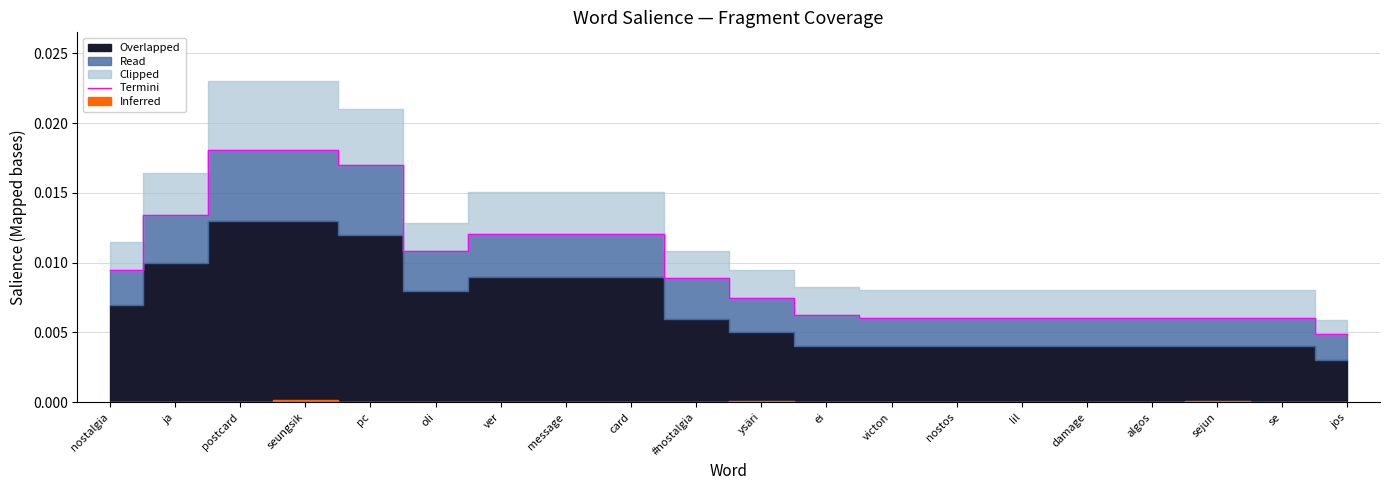

Rank the categories by value from lowest to highest.

jos, victon, nostos, lil, damage, algos, sejun, se, ei, ysäri, #nostalgia, nostalgia, oli, ver, message, card, ja, pc, postcard, seungsik